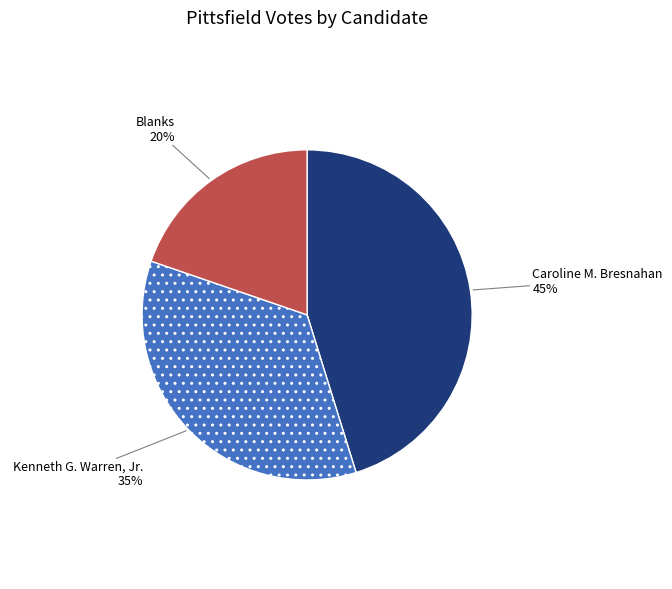

To the nearest percent, what is the difference between the largest and smallest slice percentages?

25%